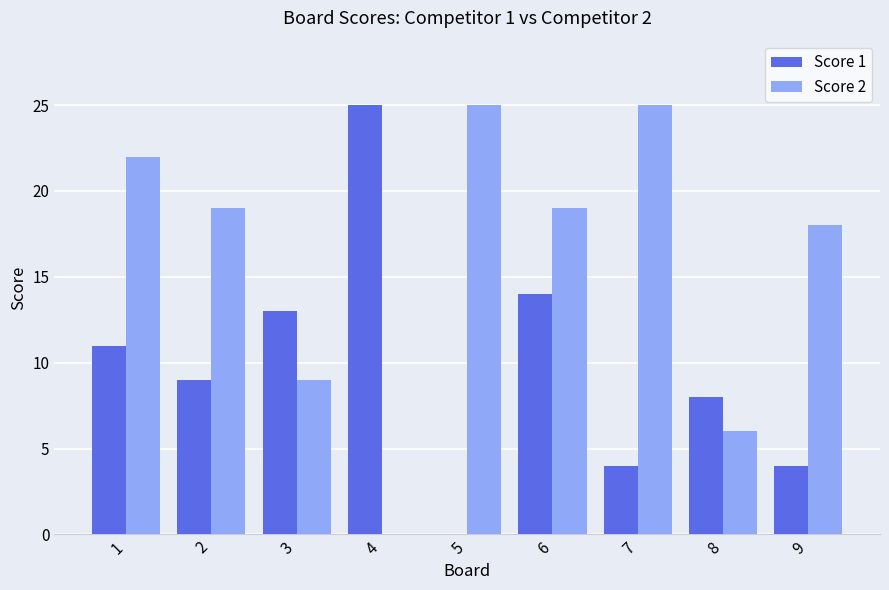

What are all the series names shown in the legend?

Score 1, Score 2